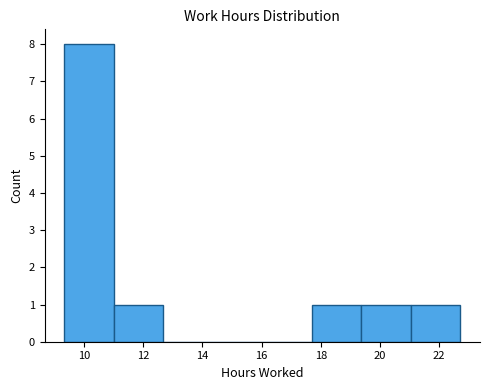

Reading left to right, transcribe this chart: for each bar, give the range it covers on the x-axis and its height. Neither the bar edges nor the heights are printed on the chart, so give them approximately, as read against the axes.

9.4 to 11.0: 8
11.0 to 12.6: 1
12.6 to 14.4: 0
14.4 to 16.0: 0
16.0 to 17.6: 0
17.6 to 19.4: 1
19.4 to 21.0: 1
21.0 to 22.8: 1